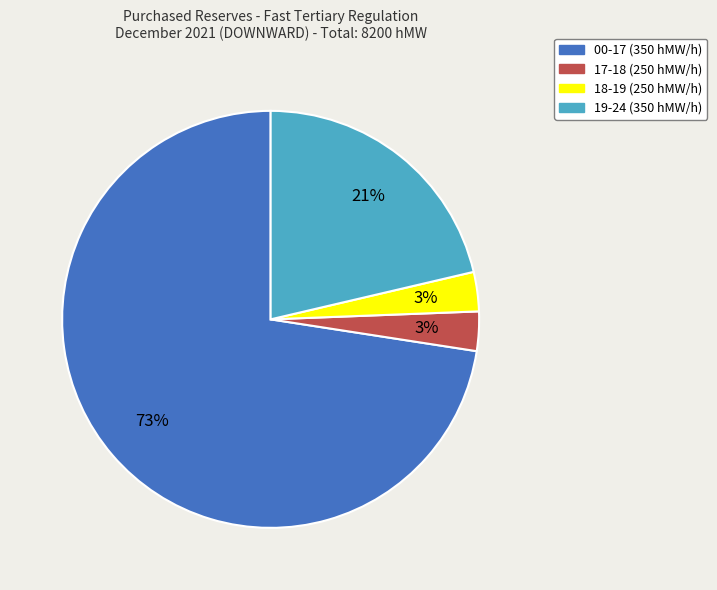

To the nearest percent, what is the difference between the largest and smallest slice percentages?

70%